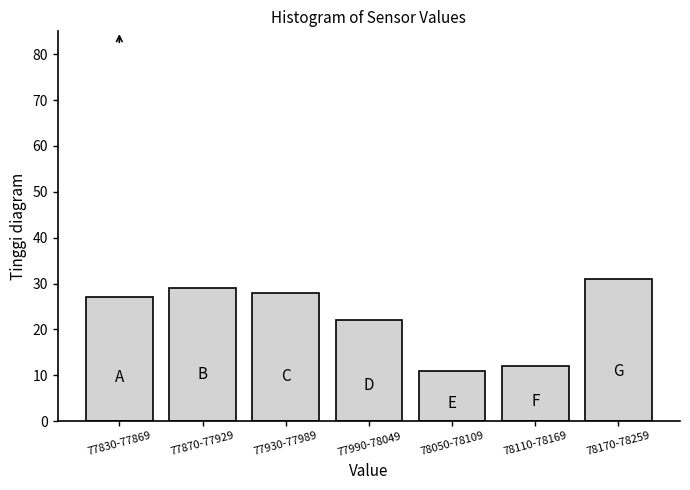

Reading left to right, extract all data points from this chart.

27	29	28	22	11	12	31